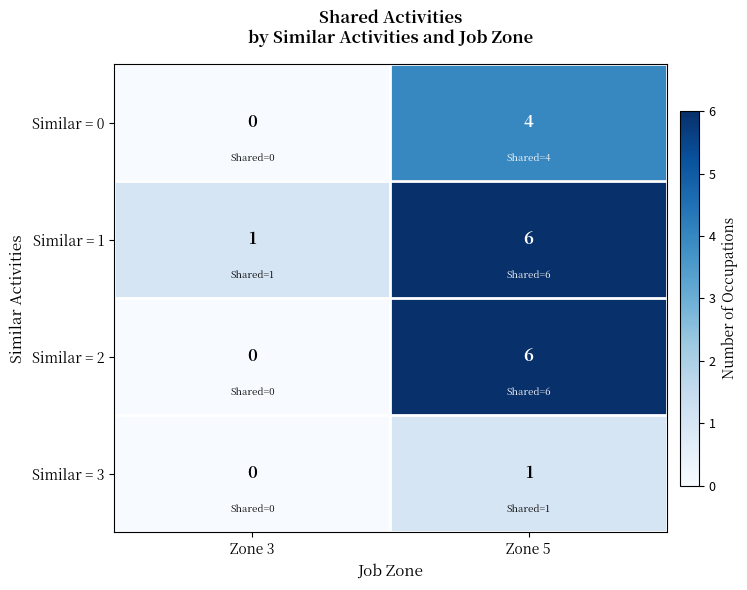

What is the greatest value displayed?

6